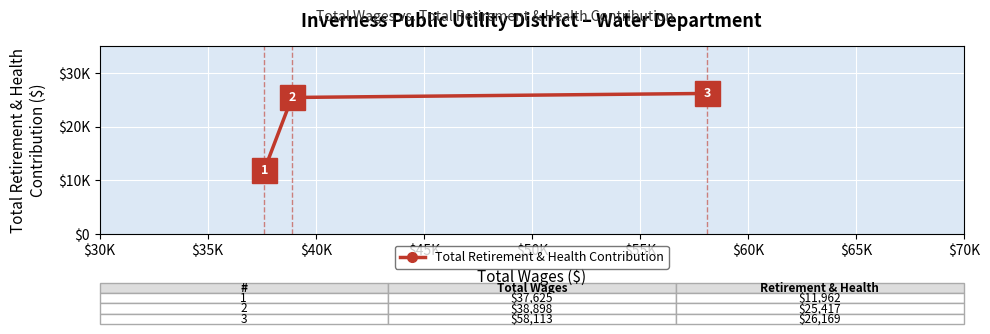

Does the chart have visible grid lines?

Yes